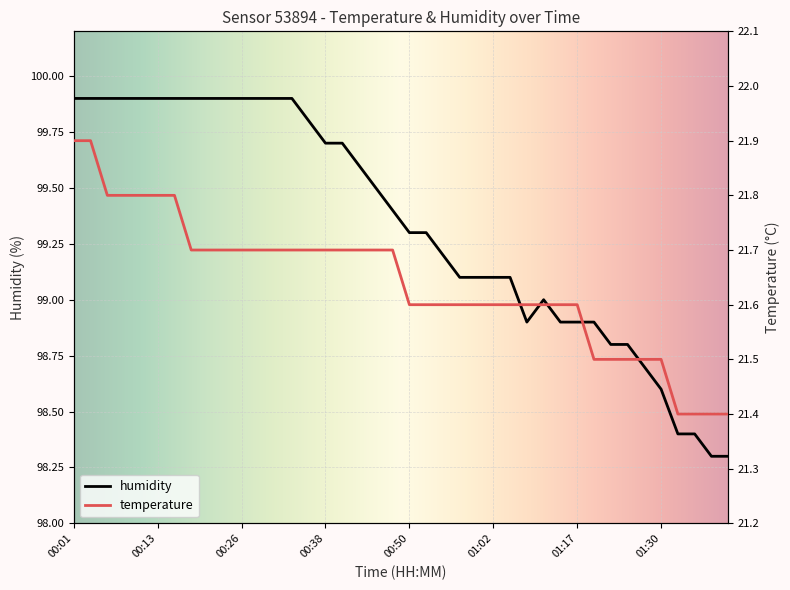

What is the maximum value shown in the chart?

99.9